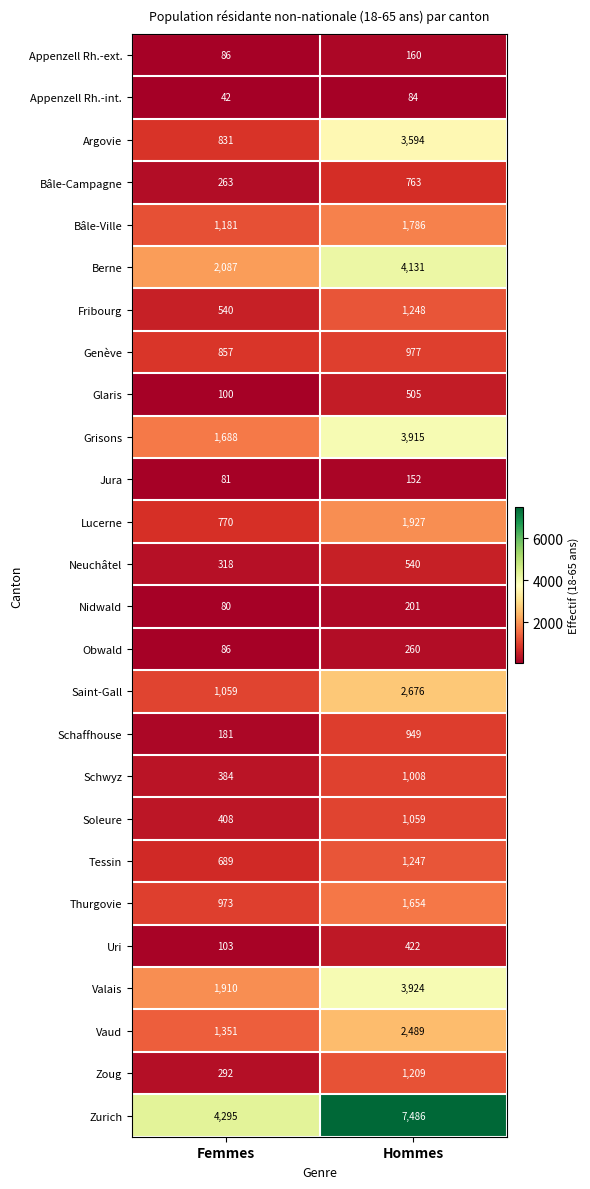

What is the spread (max minus min) of values at Hommes?

7402